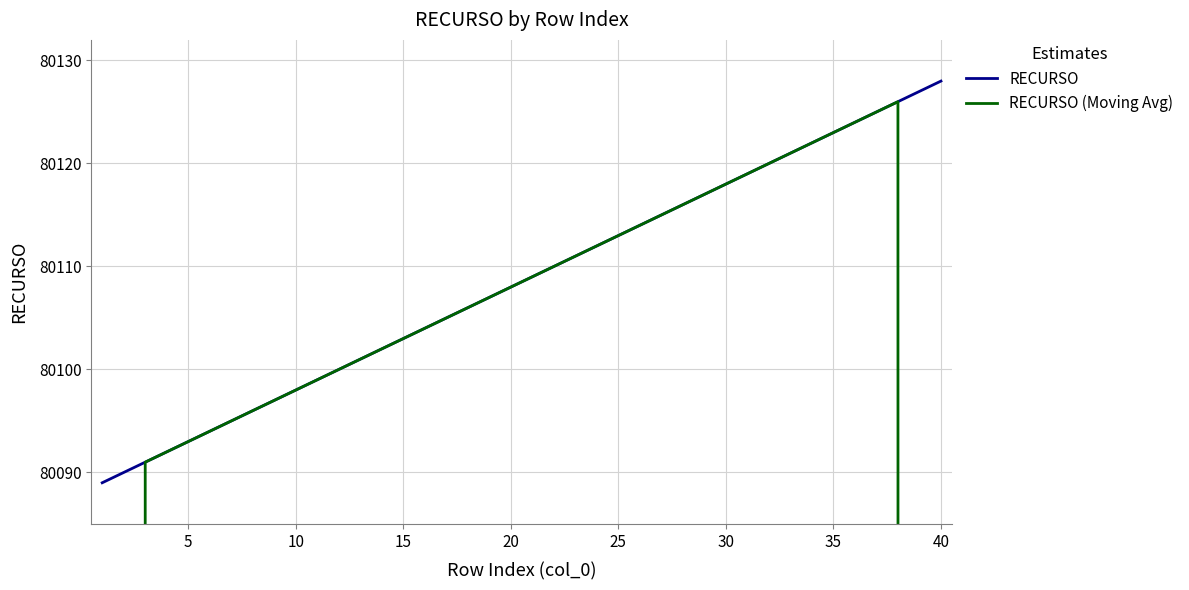

At which label does RECURSO reach its peak?

40